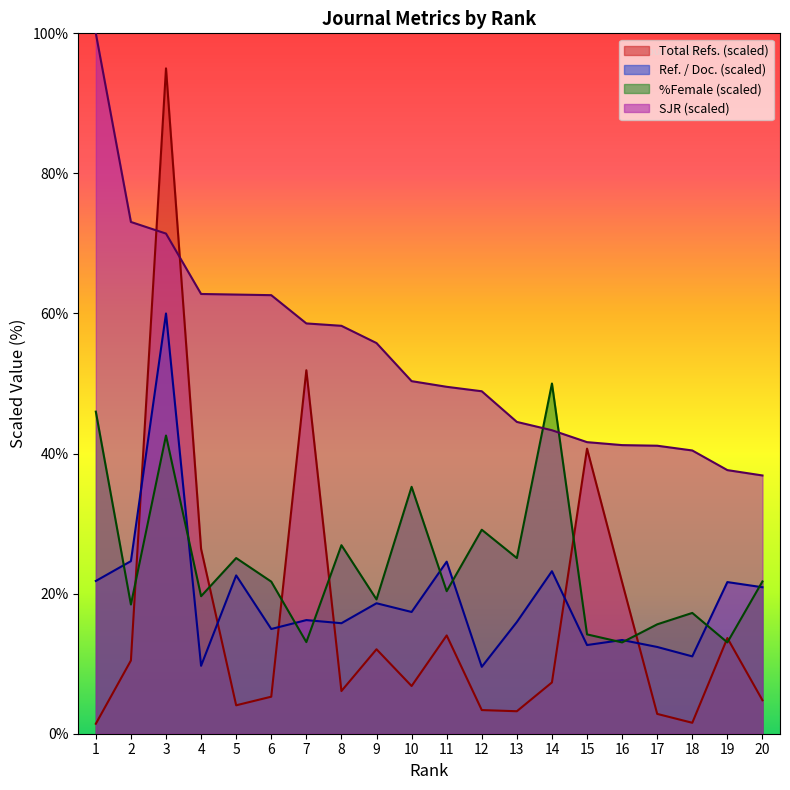

At which label does %Female first exceed 21?

1